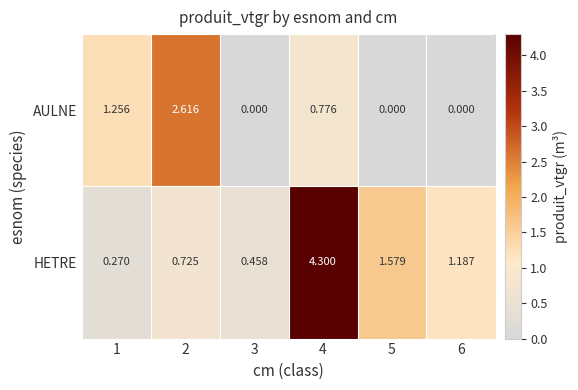

What is the spread (max minus min) of values at 2?

1.9